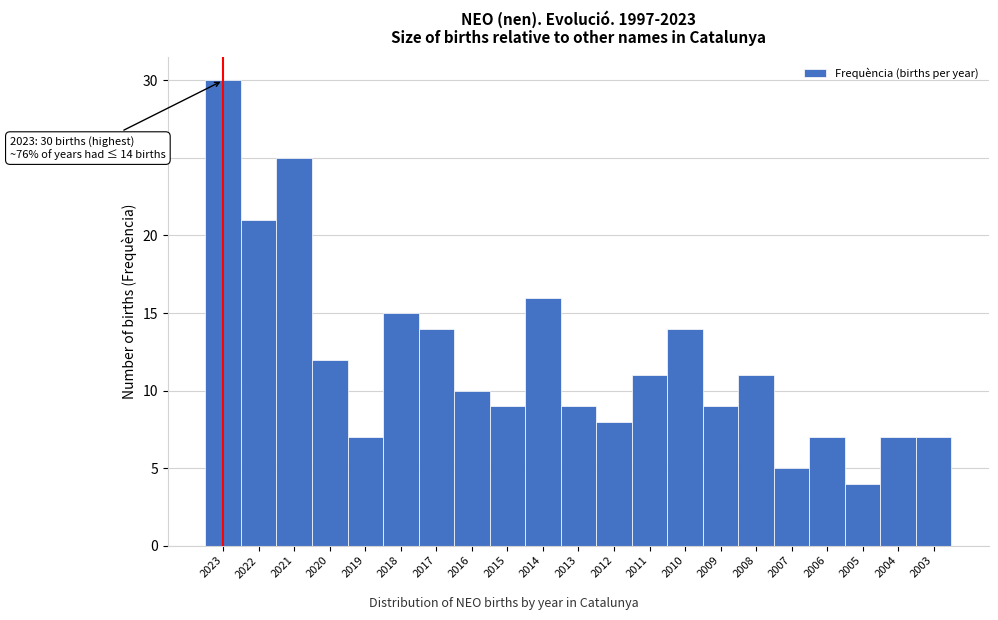

Reading left to right, list all the values displayed in this chart.

30	21	25	12	7	15	14	10	9	16	9	8	11	14	9	11	5	7	4	7	7